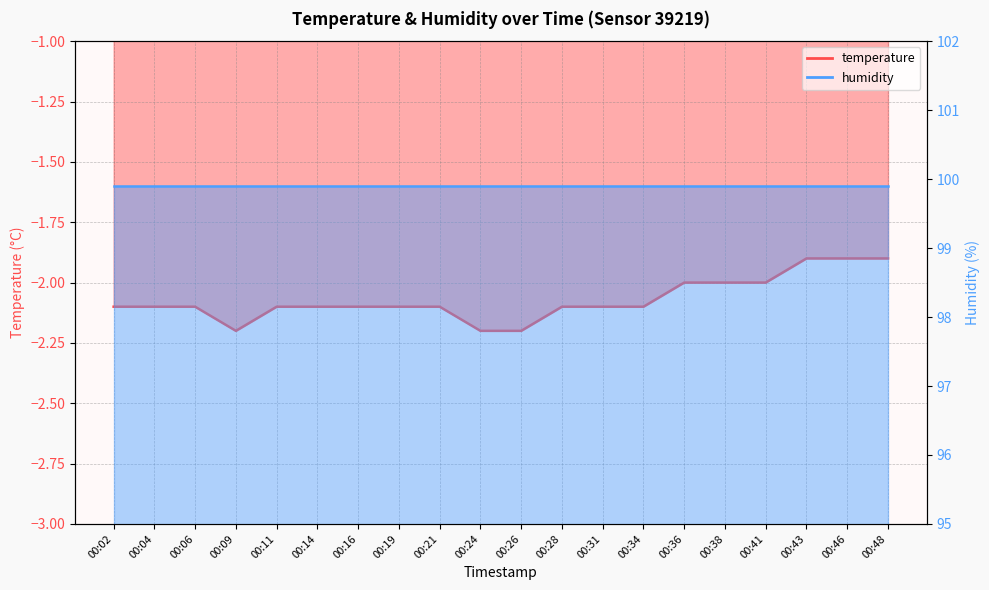

The chart shows a value of -2.1 at 00:16. True or false?

True